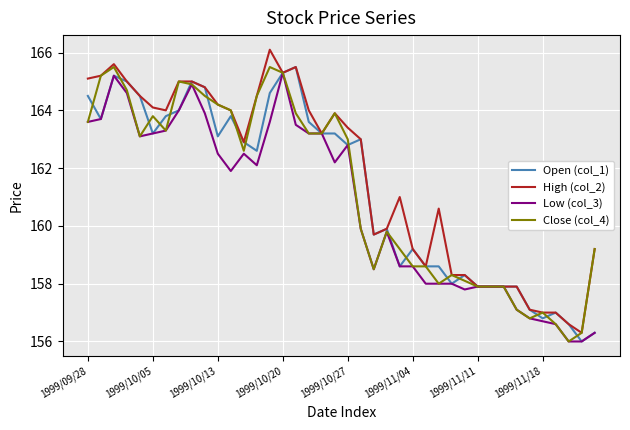

What is the maximum value for Open (col_1)?

165.5